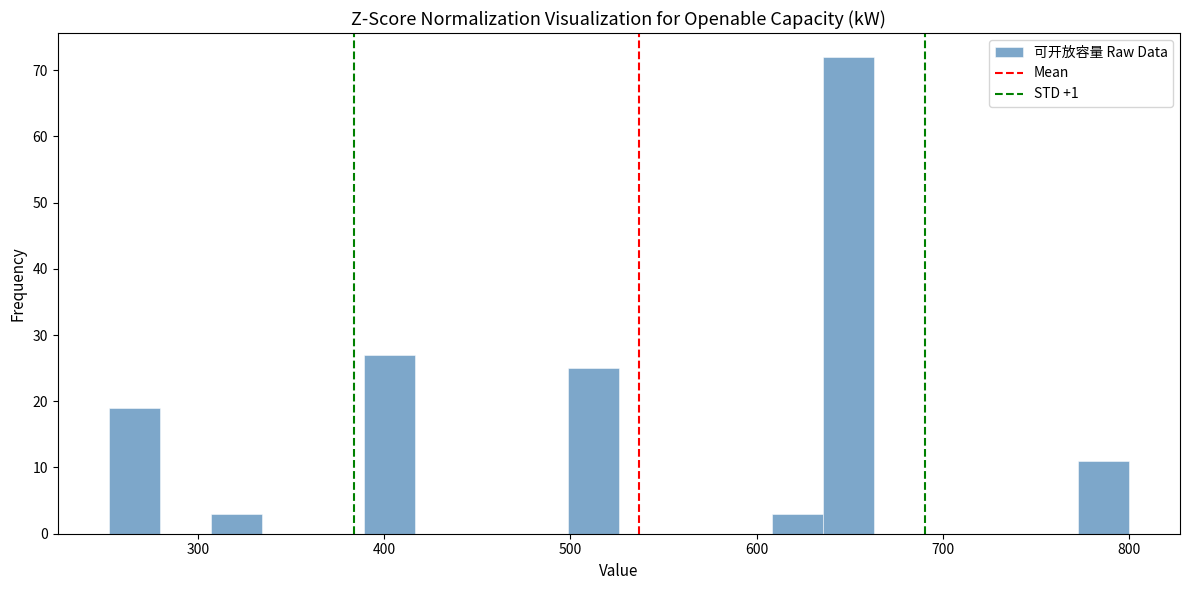

Around what value on the x-axis is the tallest bar? Give the approximate position of its centre, as read against the axis.

650